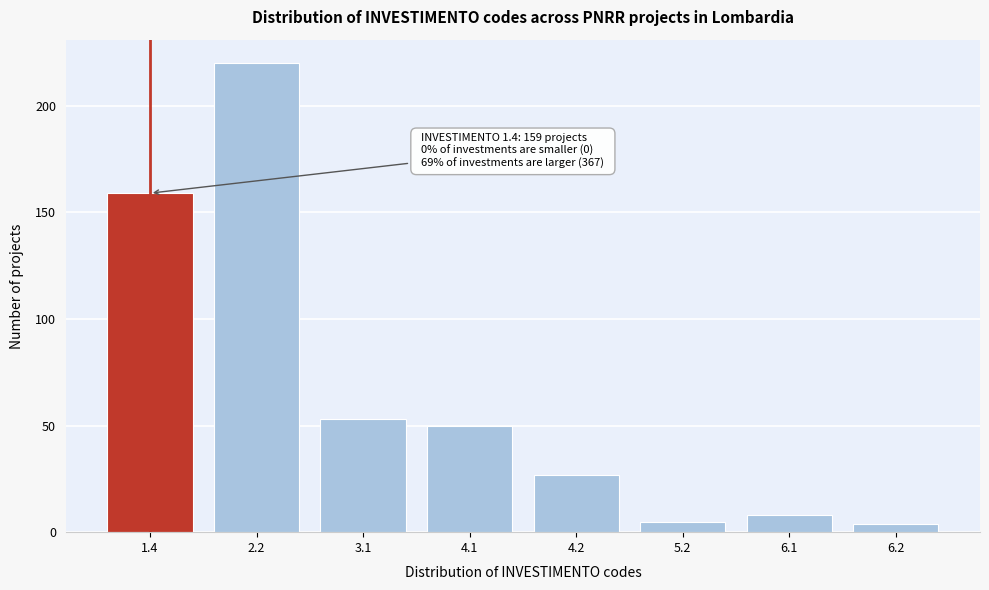

Reading left to right, extract all data points from this chart.

1.4=159	2.2=220	3.1=53	4.1=50	4.2=27	5.2=5	6.1=8	6.2=4